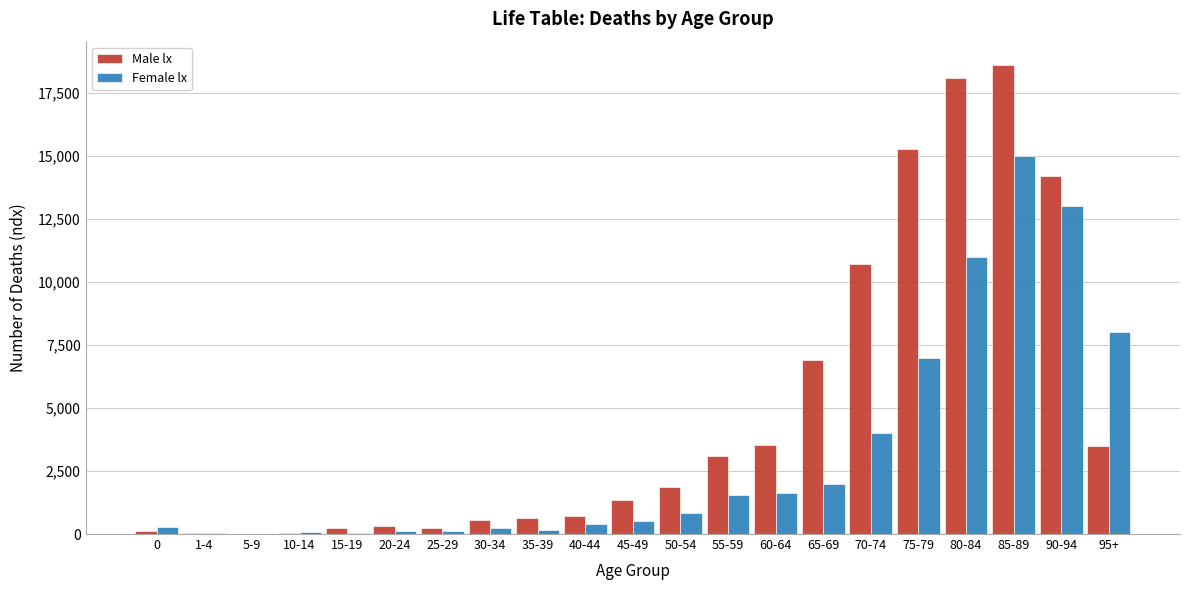

Which series changed the most between 35-39 and 55-59?

Male lx